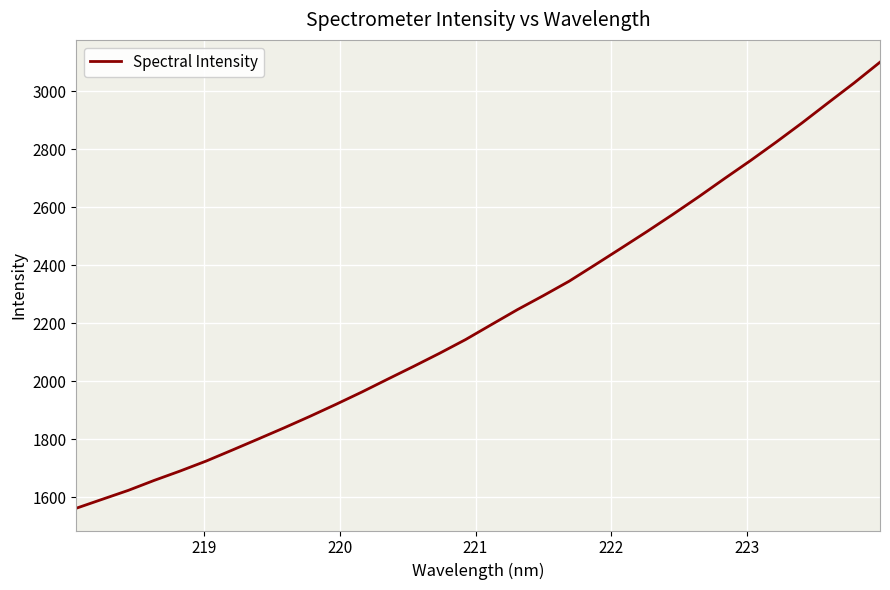

How many categories are shown in the chart?

32